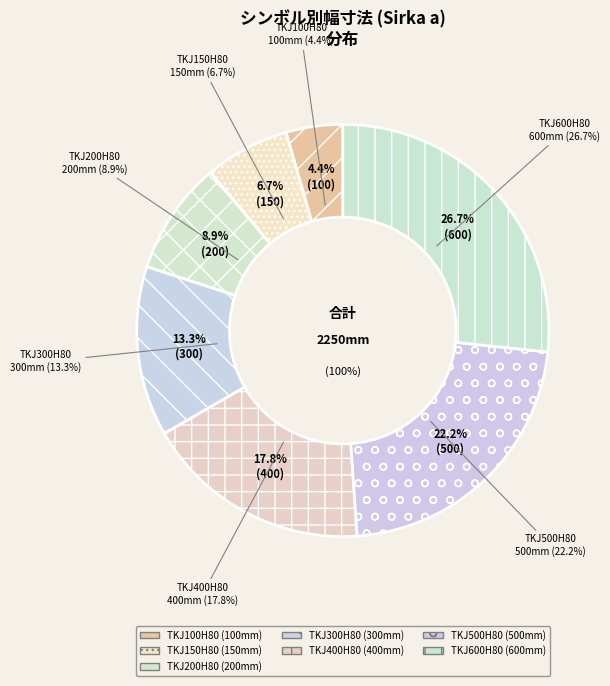

To the nearest percent, what is the difference between the TKJ300H80 and TKJ600H80 slice percentages?

13%